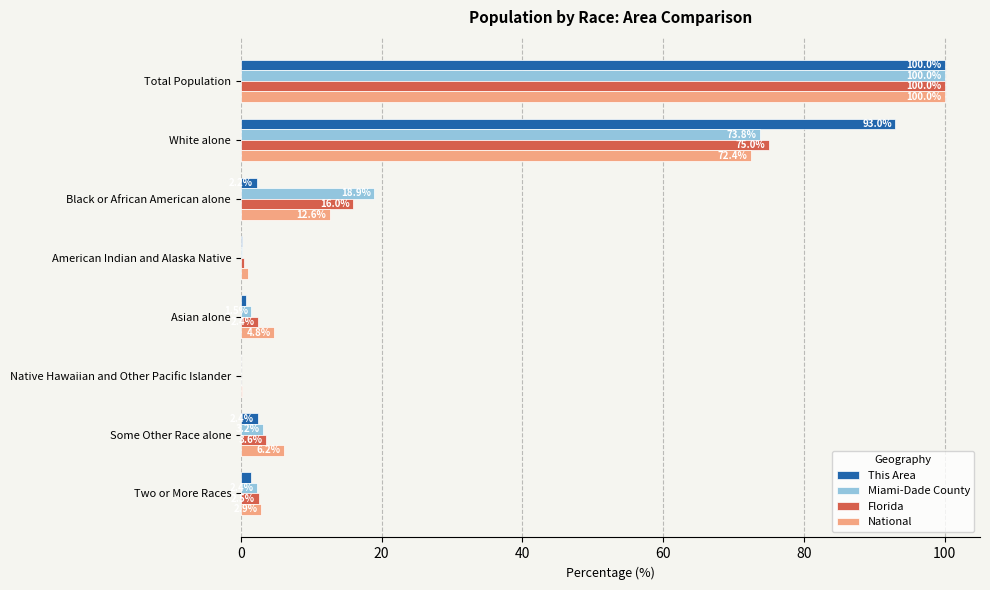

The value of National at Some Other Race alone is 10.2. True or false?

False